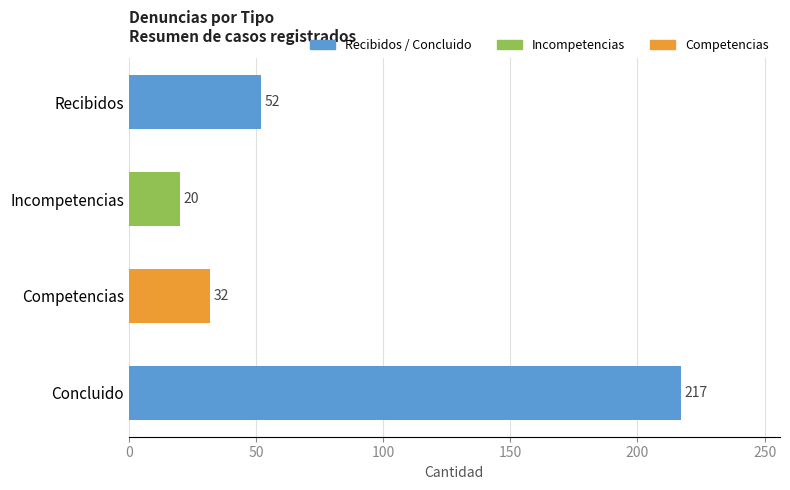

List the labels in order of value, smallest first.

Incompetencias, Competencias, Recibidos, Concluido